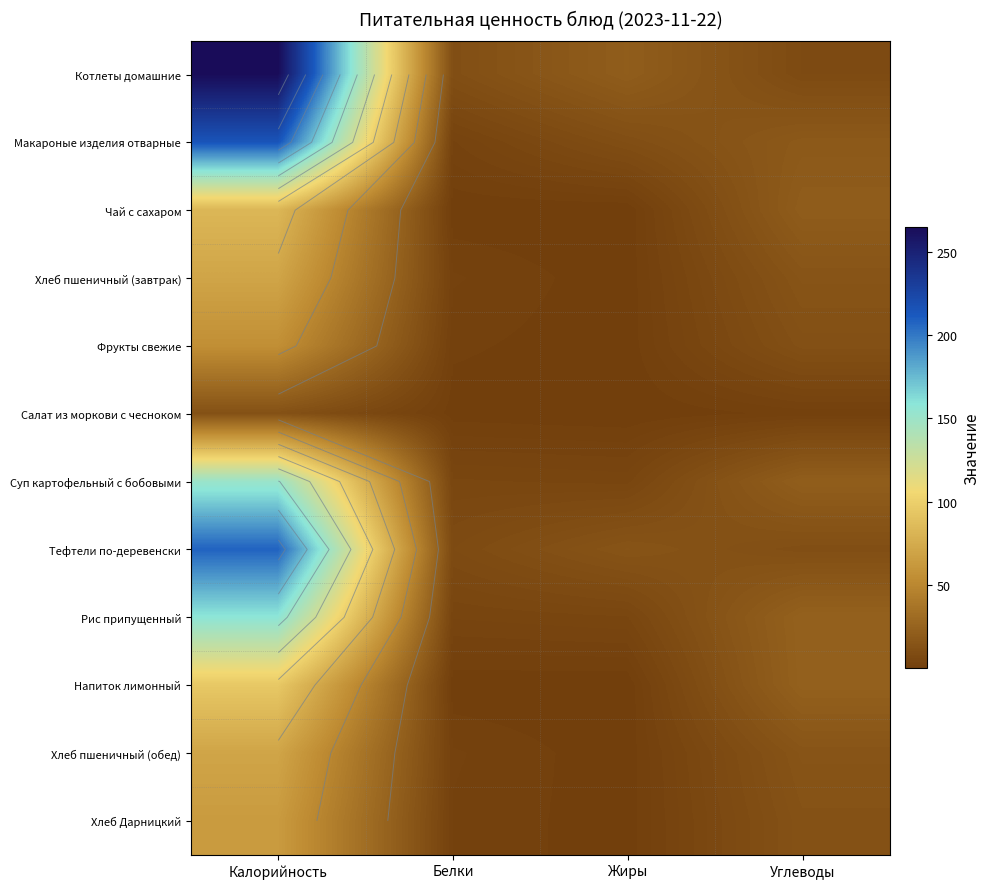

List the series in order of their peak value, lowest first.

Салат из моркови с чесноком, Фрукты свежие, Хлеб Дарницкий, Хлеб пшеничный (завтрак), Хлеб пшеничный (обед), Чай с сахаром, Напиток лимонный, Суп картофельный с бобовыми, Рис припущенный, Тефтели по-деревенски, Макароные изделия отварные, Котлеты домашние